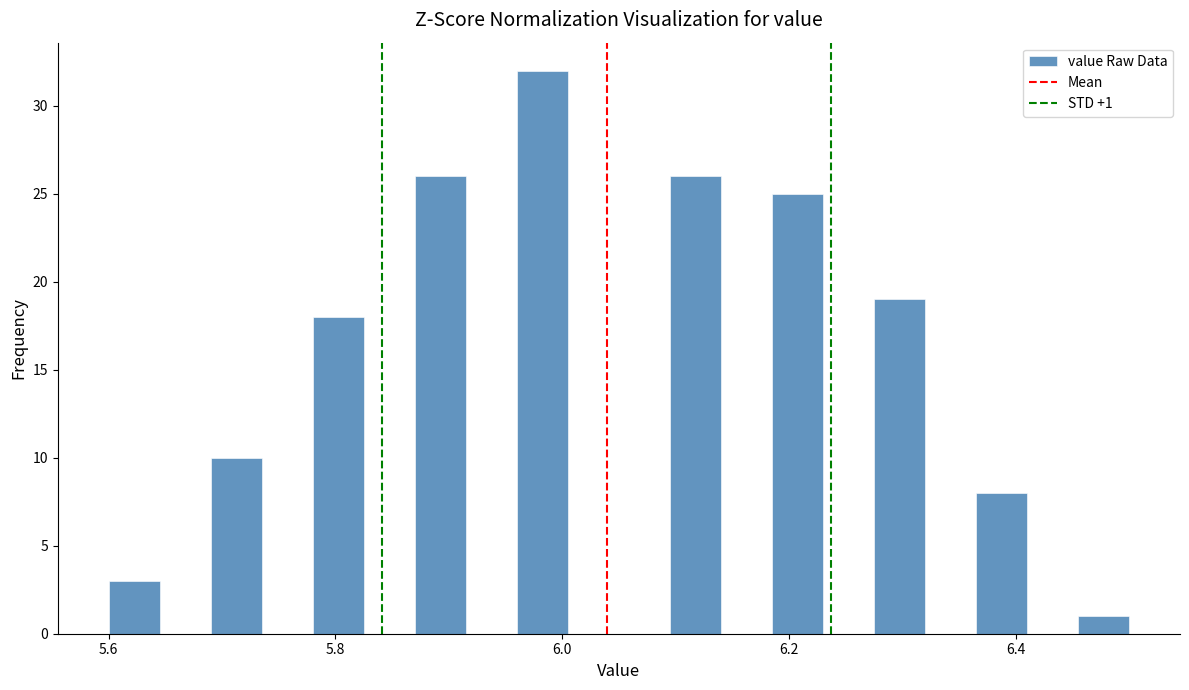

Read against the x-axis, roughly where is the centre of the tallest bar?

5.98